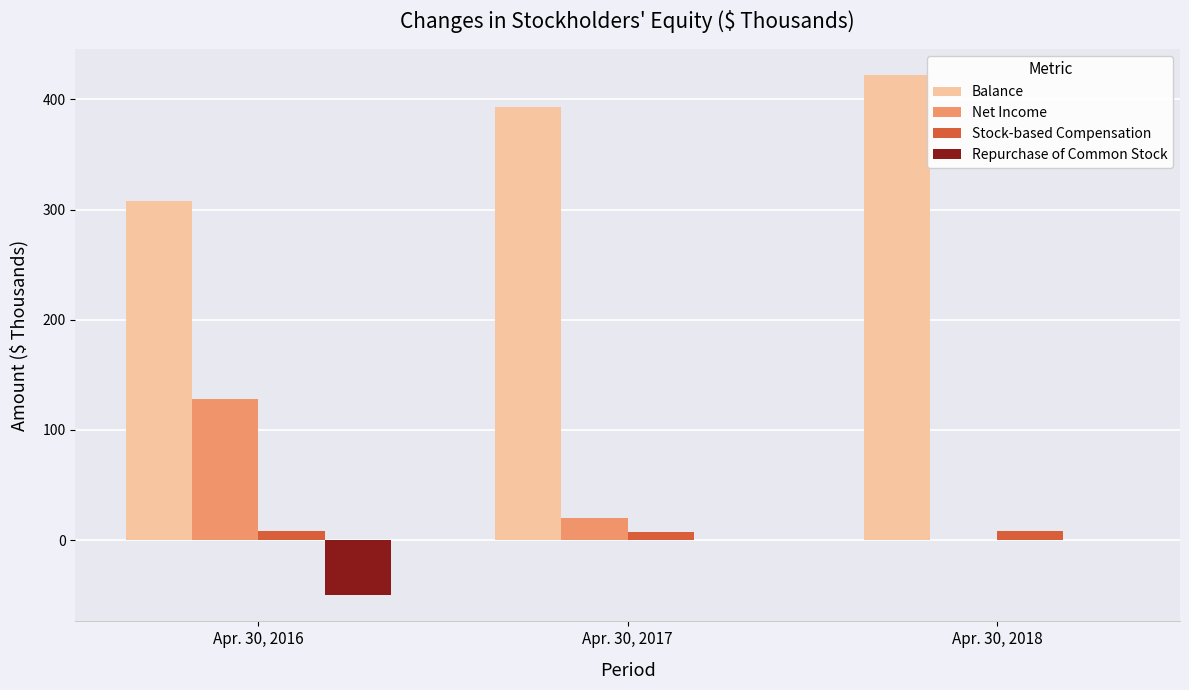

What is the sum of the Stock-based Compensation values at Apr. 30, 2018 and Apr. 30, 2016?

16.6